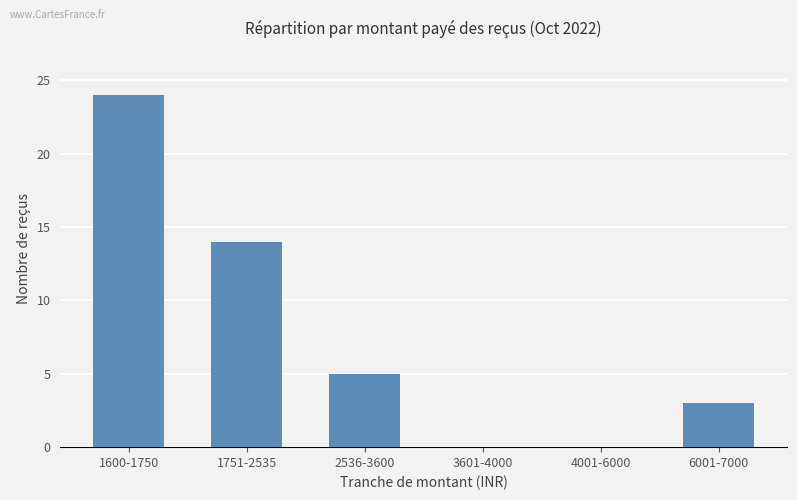

What is the change in value from 1600-1750 to 1751-2535?

-10